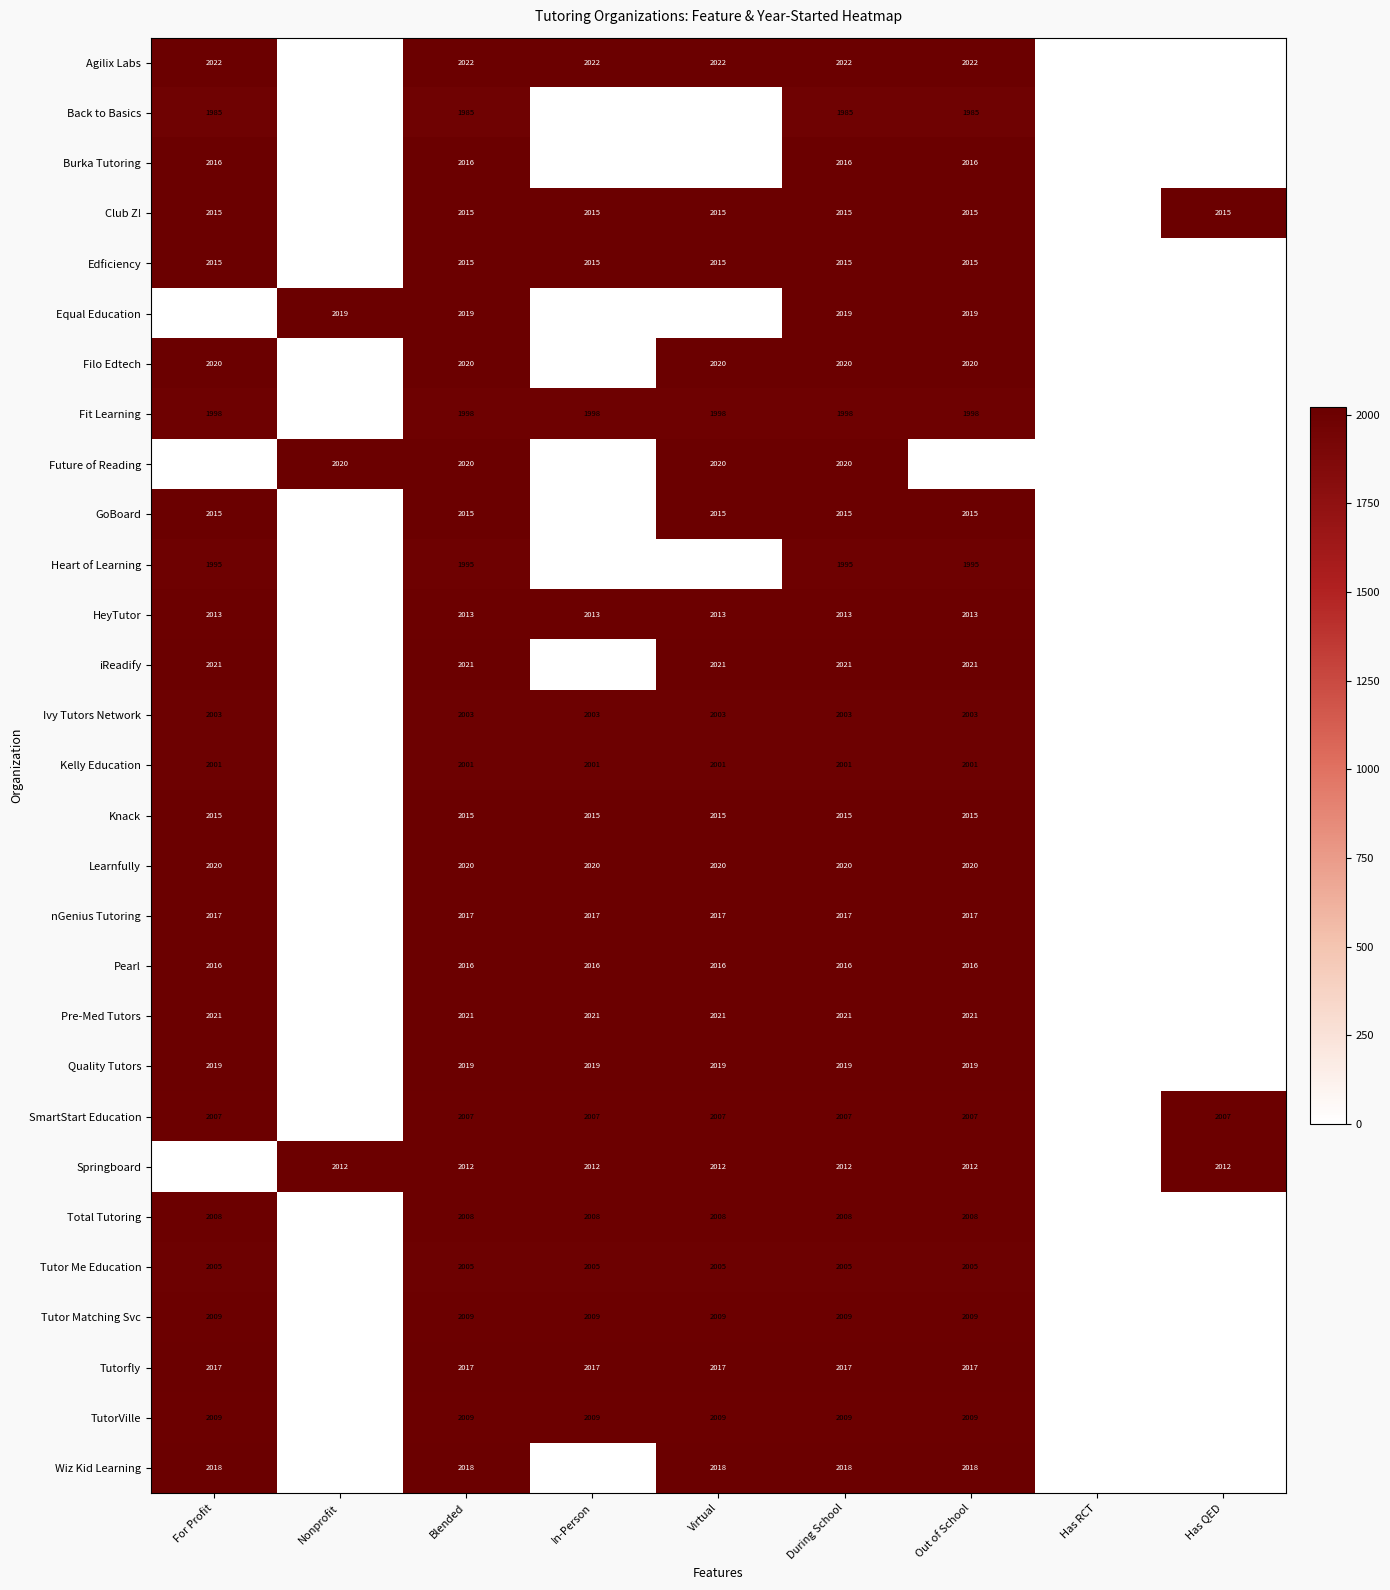

Count the number of data series in this chart.

29